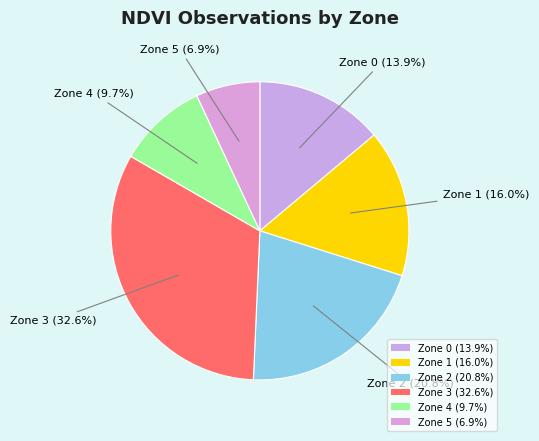

Rank the categories by value from lowest to highest.

Zone 5, Zone 4, Zone 0, Zone 1, Zone 2, Zone 3